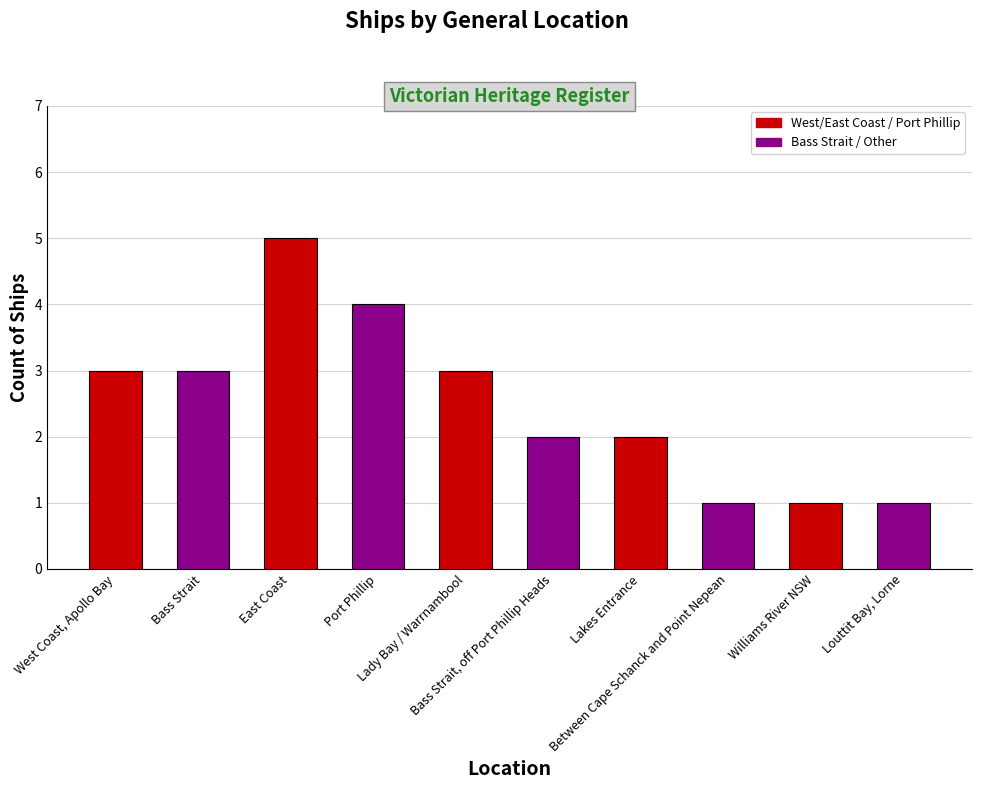

What is the value of the 10th bar from the left?

1